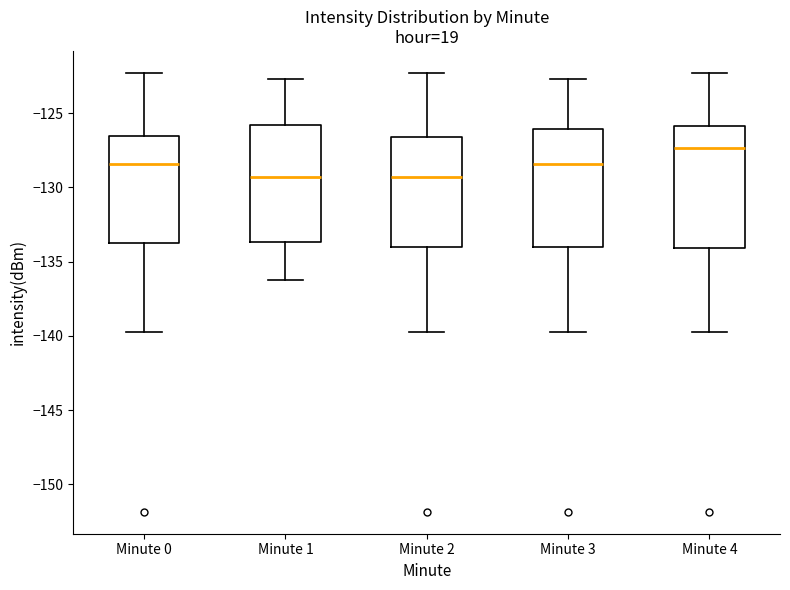

Where does the lower whisker of the box for Minute 0 end on the y-axis? The values are not printed on the chart, so give them approximately, as read against the axis.

-140.0